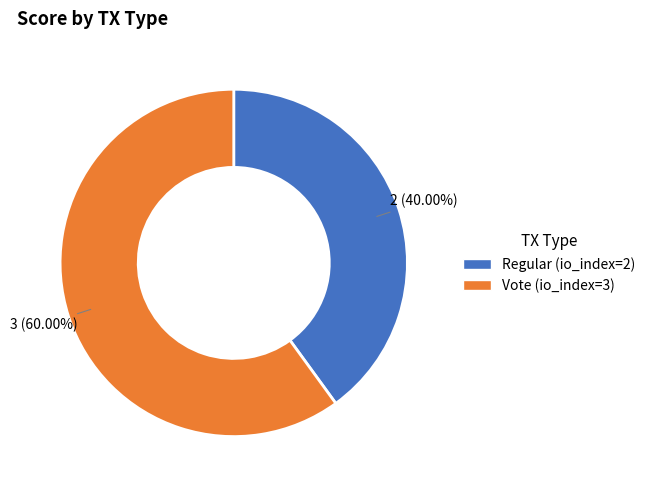

Rank the categories by value from highest to lowest.

Vote (io_index=3), Regular (io_index=2)